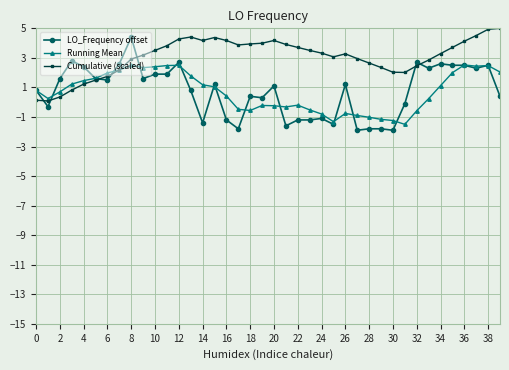

True or false: Cumulative (scaled) has more than 2 points higher than both neighbors.

True